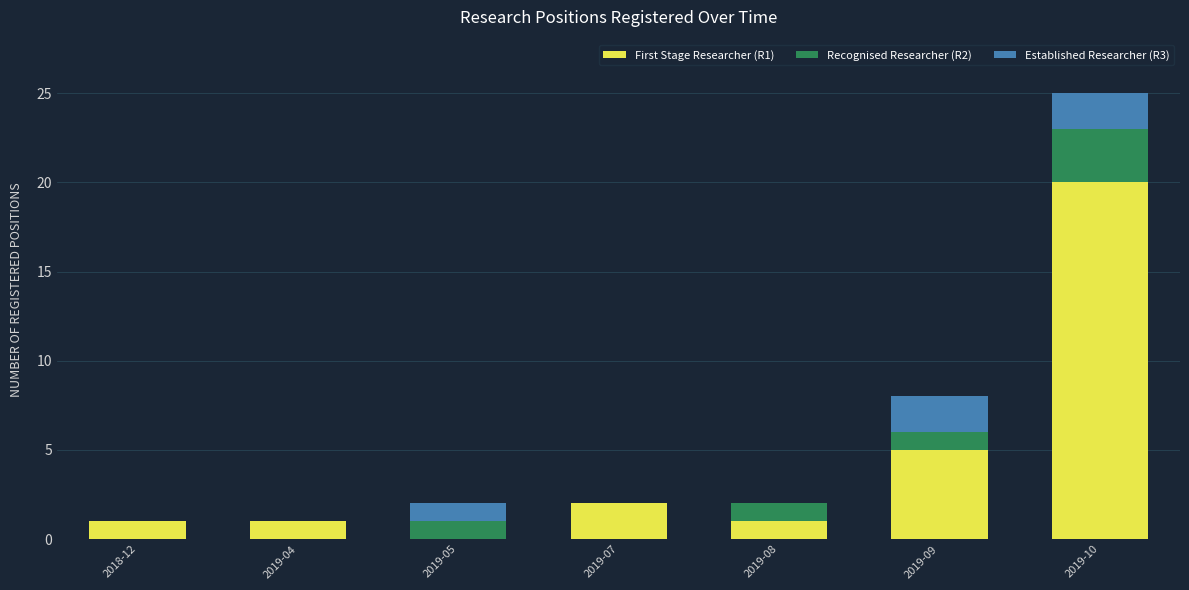

Reading left to right, what are the values for First Stage Researcher (R1)?

2018-12=1	2019-04=1	2019-05=0	2019-07=2	2019-08=1	2019-09=5	2019-10=20